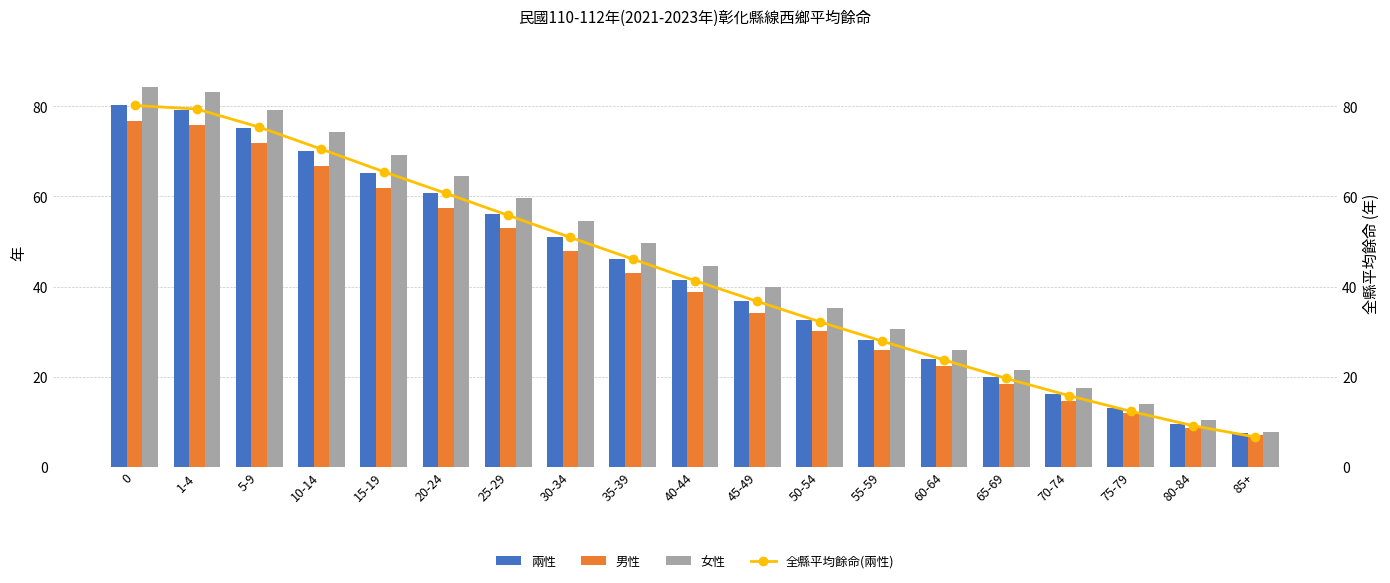

What is the label of the 16th bar from the right?

10-14